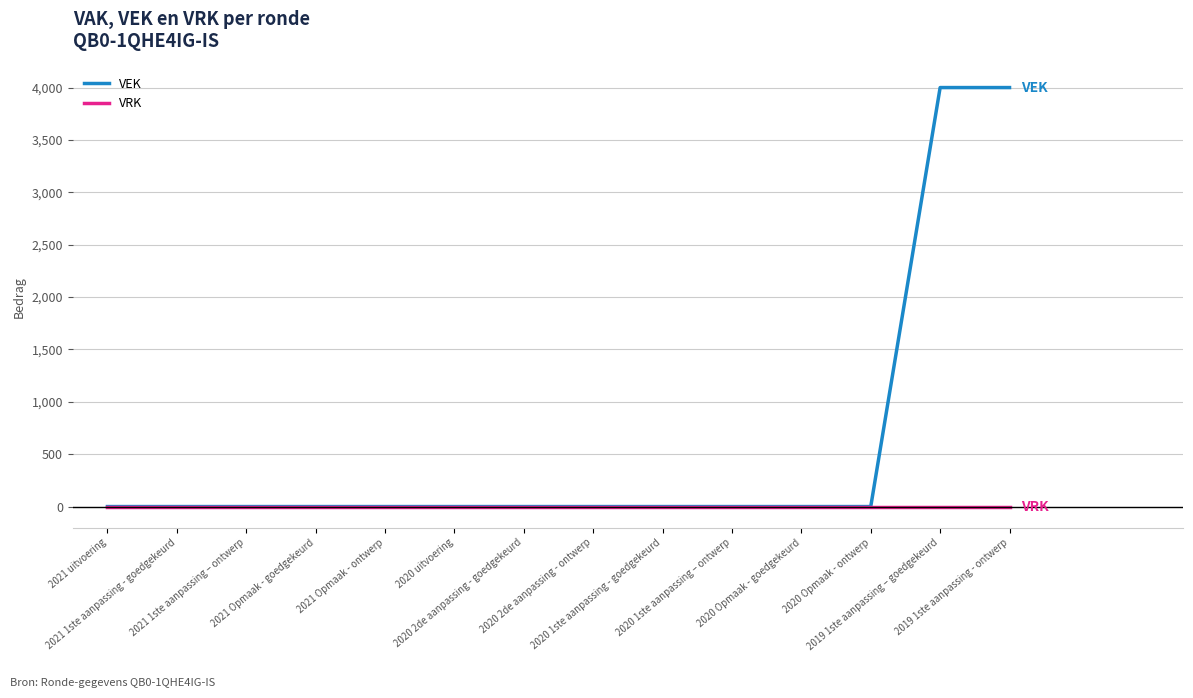

Which series has the largest range (max minus min)?

VEK